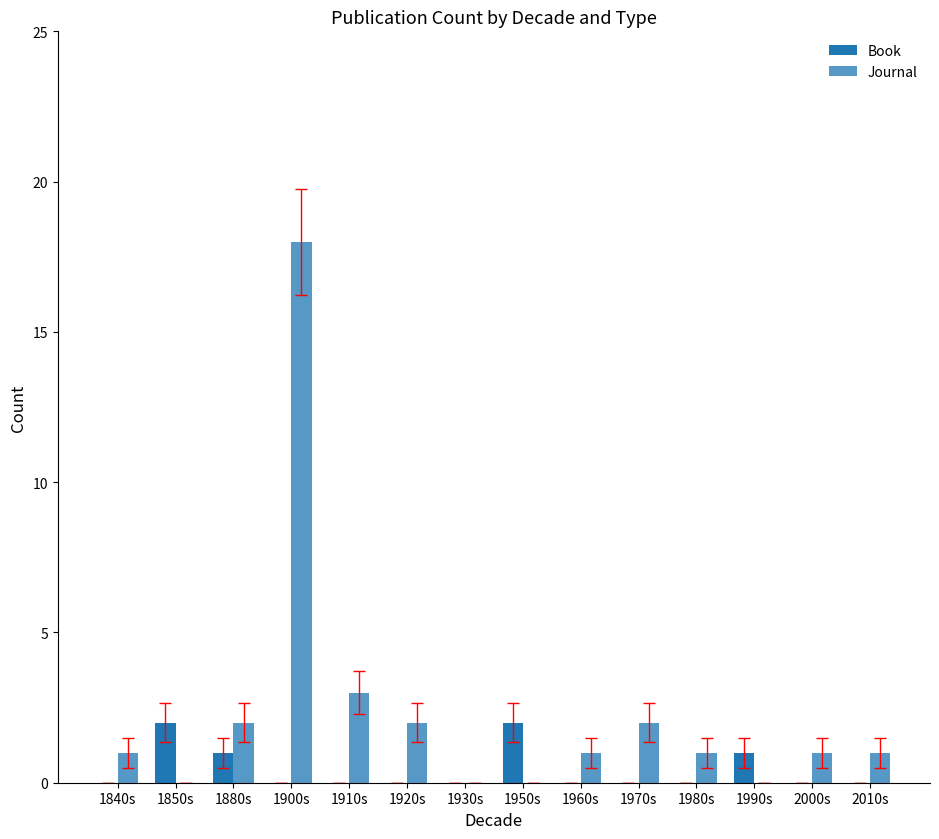

What is the value of the Journal bar at the 5th from the left?

3